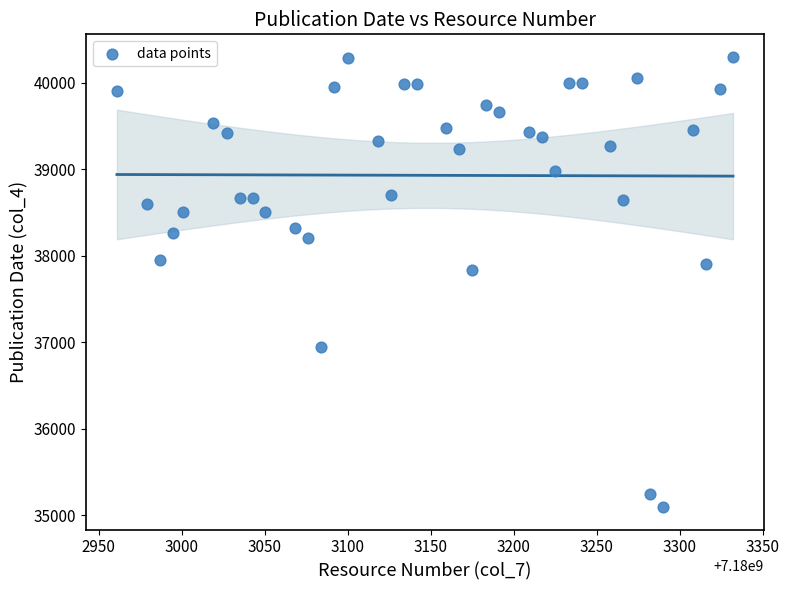

What Y value in the scatter plot is closest to 37697?

37834